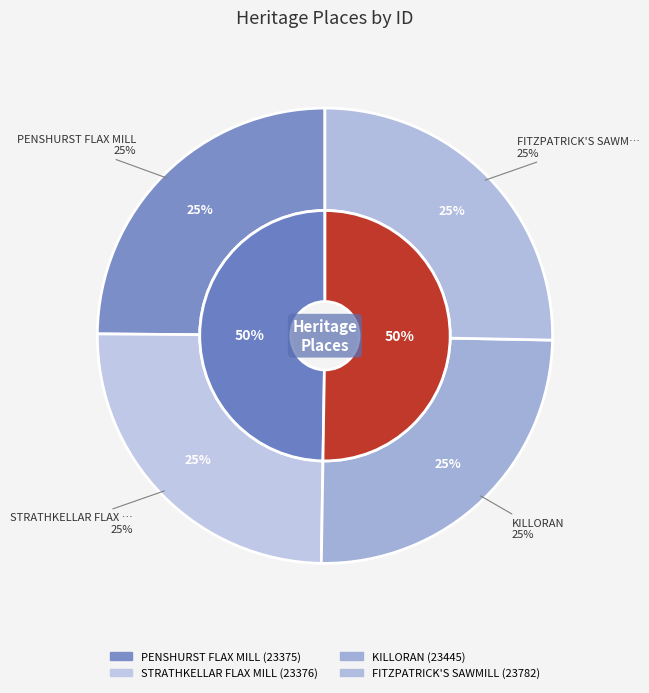

Which category has the biggest portion of the pie?

FITZPATRICK'S SAWMILL